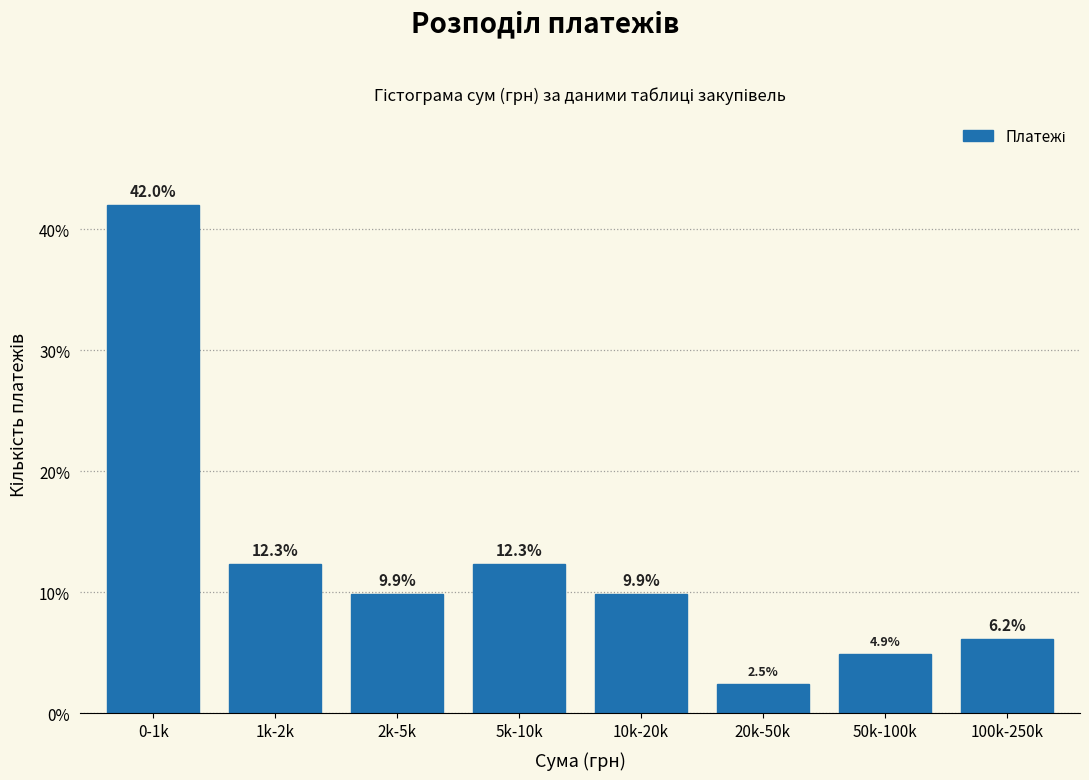

Reading left to right, extract all data points from this chart.

42.0	12.3	9.9	12.3	9.9	2.5	4.9	6.2